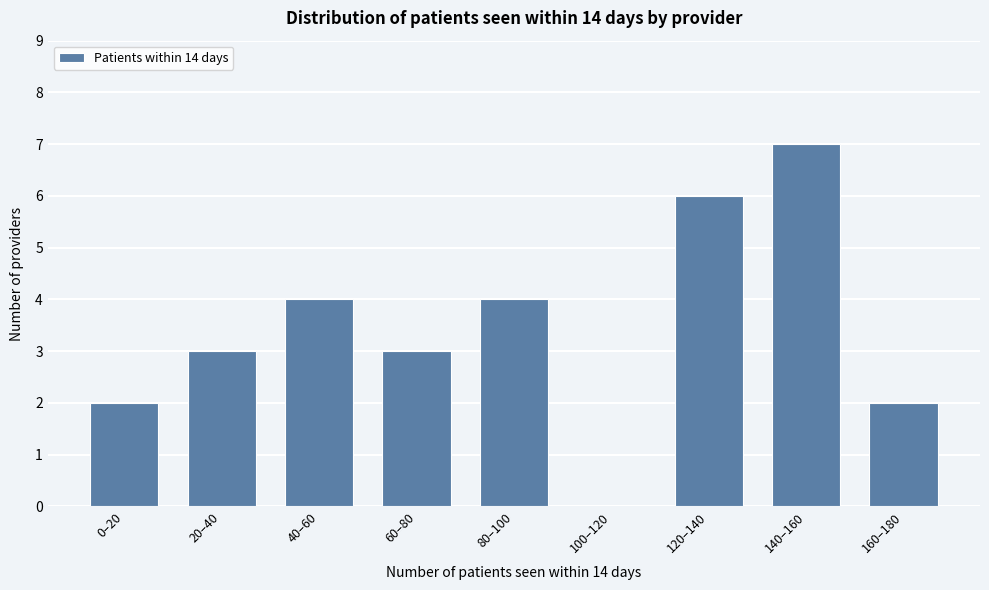

Reading left to right, transcribe all the data shown in this chart.

0–20=2	20–40=3	40–60=4	60–80=3	80–100=4	100–120=0	120–140=6	140–160=7	160–180=2